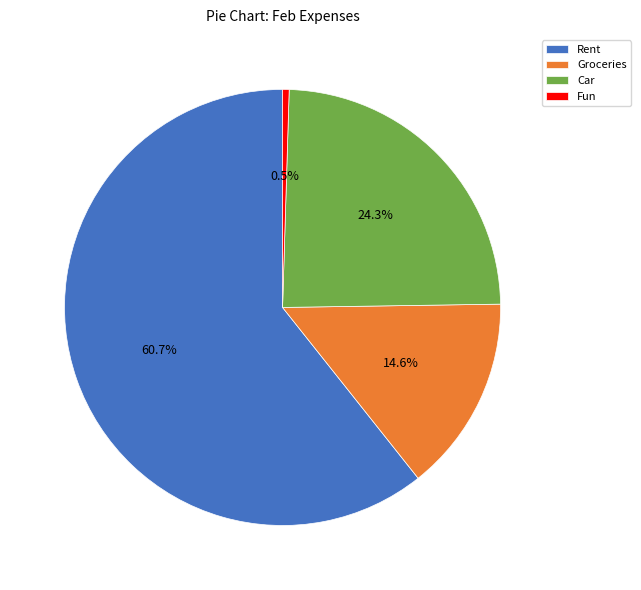

Which category has the biggest portion of the pie?

Rent